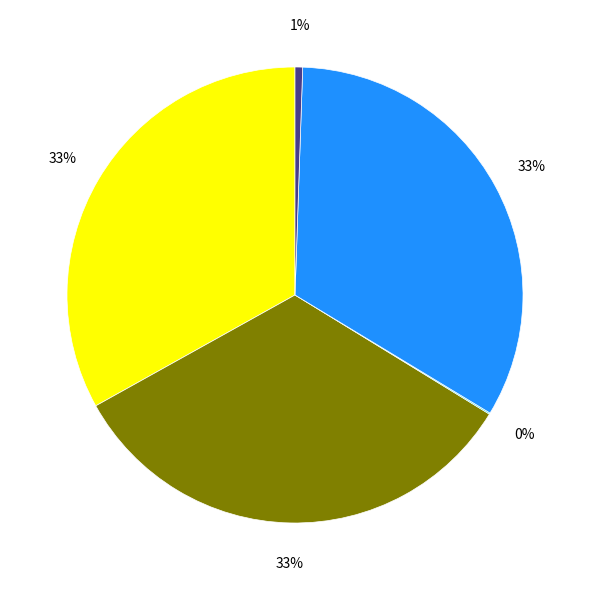

To the nearest percent, what is the difference between the largest and smallest slice percentages?

33%